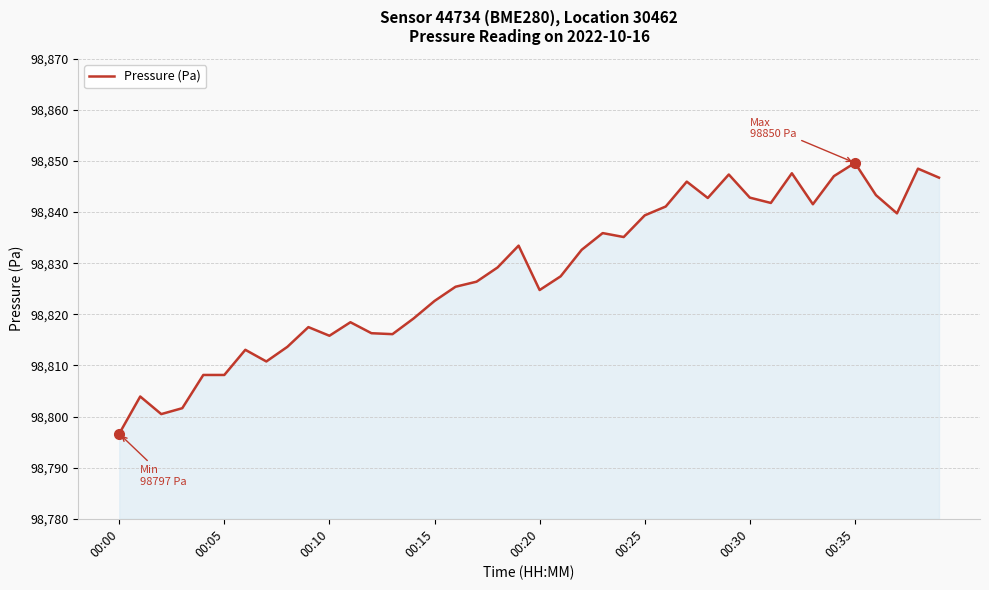

What is the greatest value displayed?

98849.6